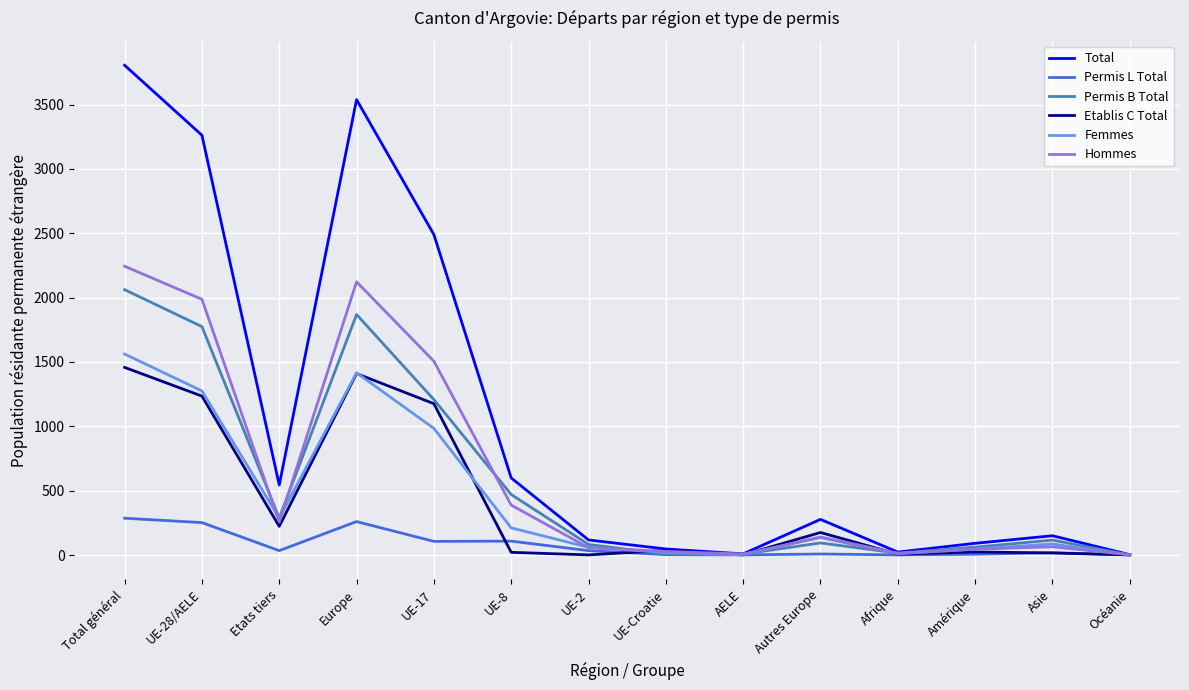

Does the chart display data point markers on the line(s)?

No